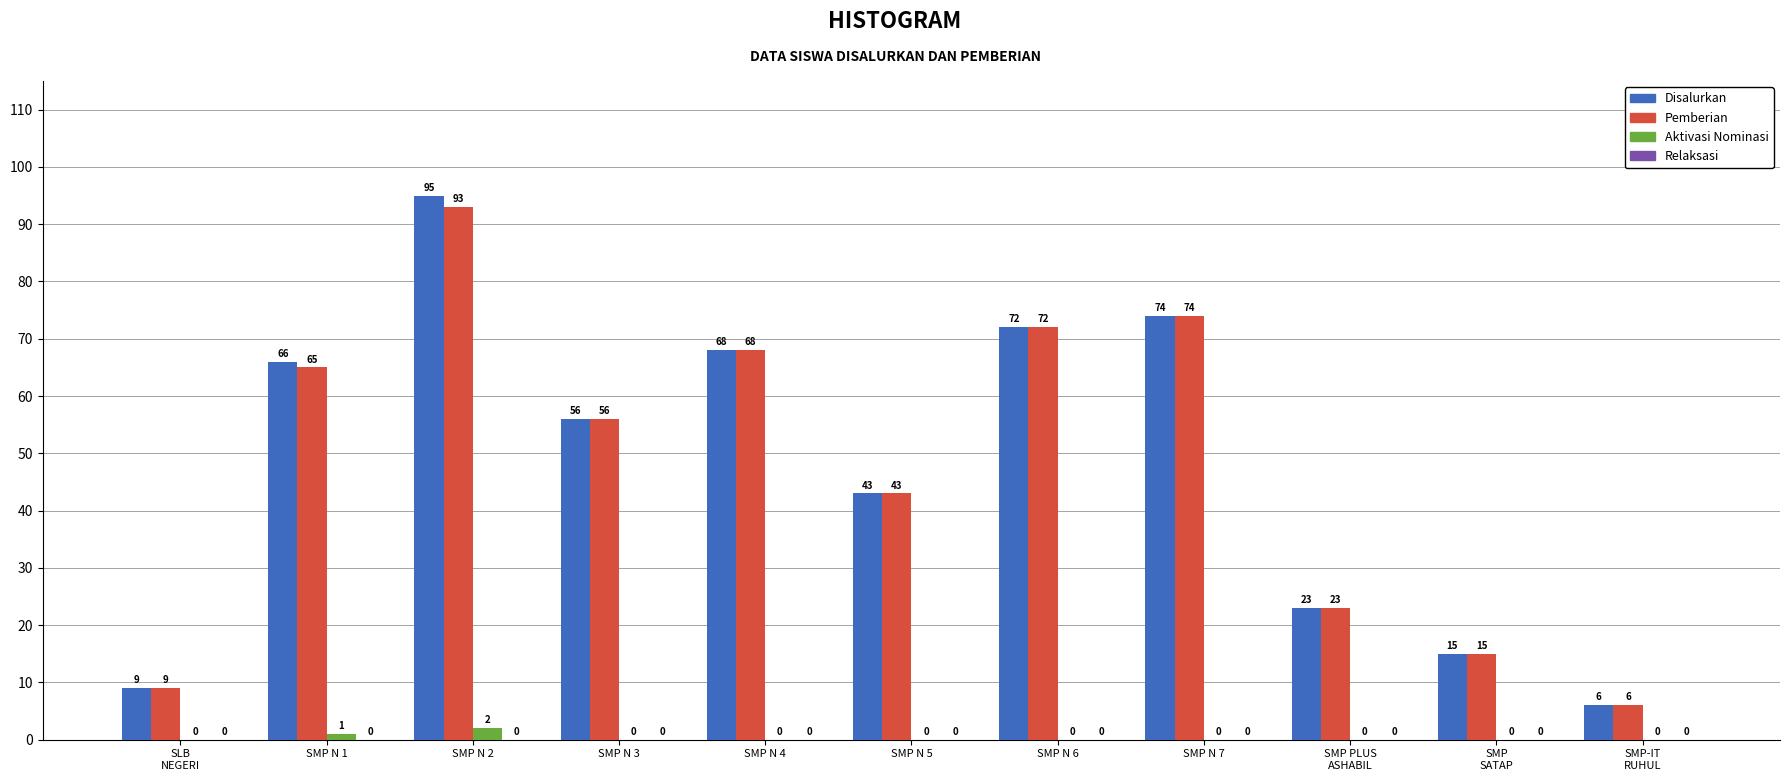

What is the total value across all series at SMP N 4?

136